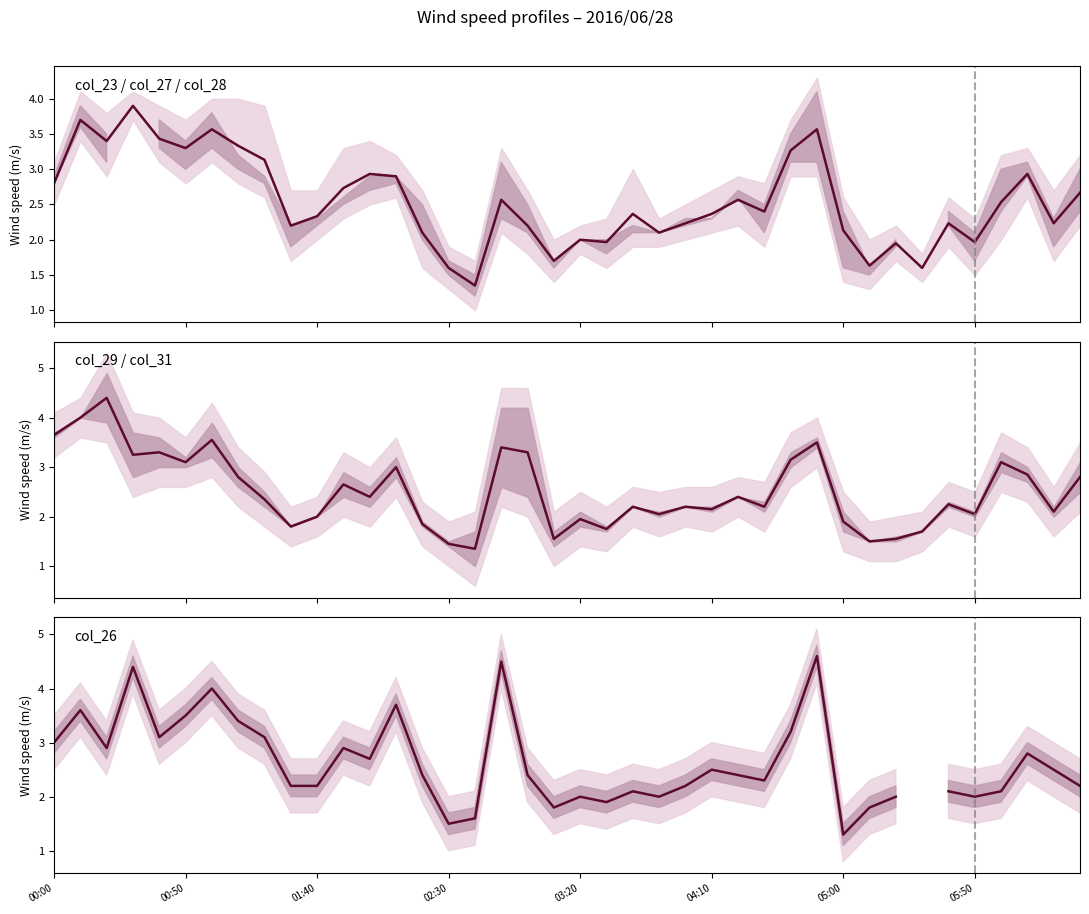

What is the sum of all col_23/27/28 mean values?

101.9